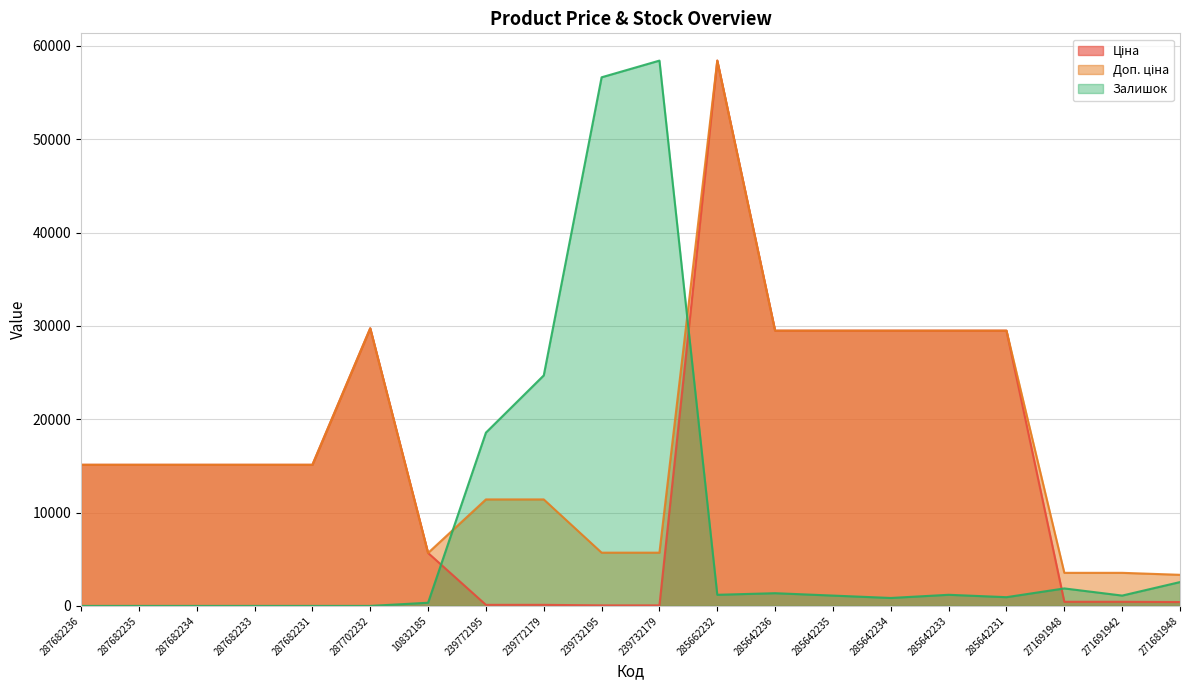

The value of Залишок at 287702232 is -24657.5. True or false?

False